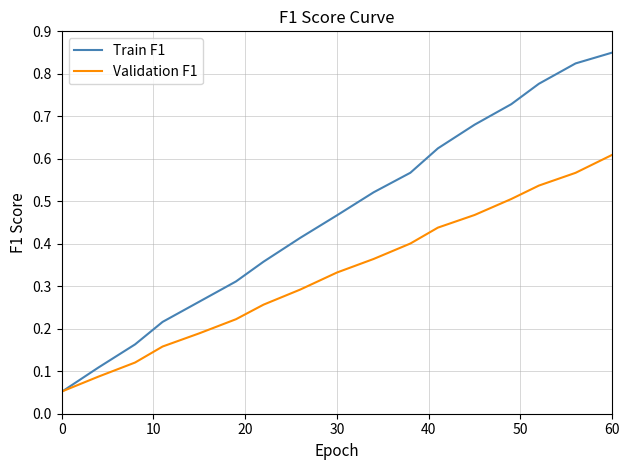

List the series in order of their peak value, highest first.

Train F1, Validation F1